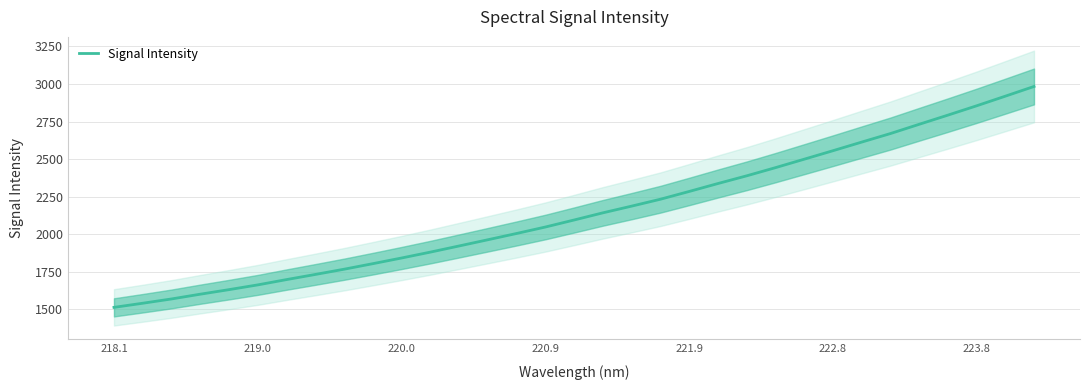

True or false: Signal Intensity has a value of 2854.6 at 223.8.

True